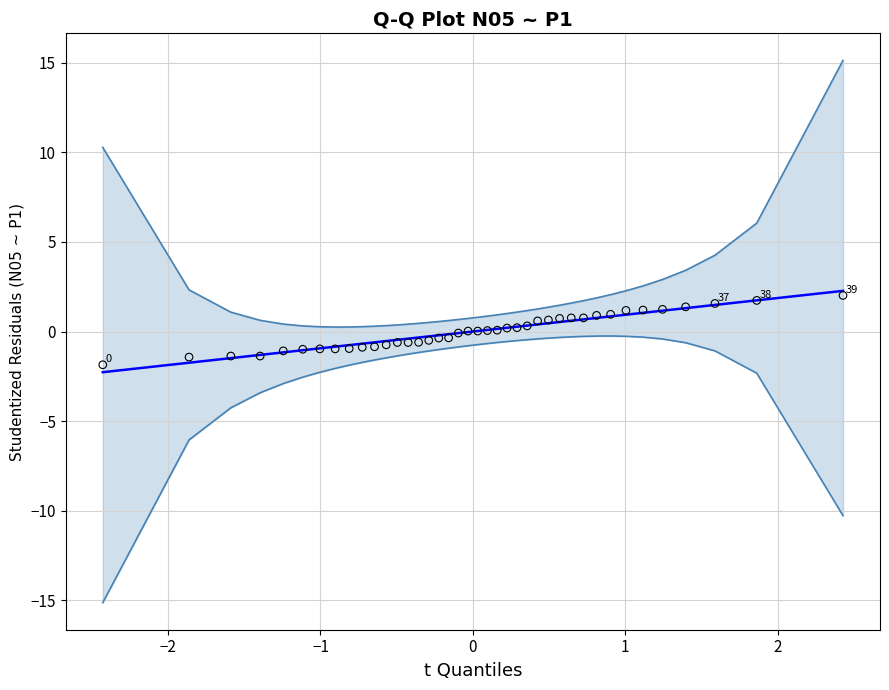

What is the range of Y values (max minus min)?

3.9